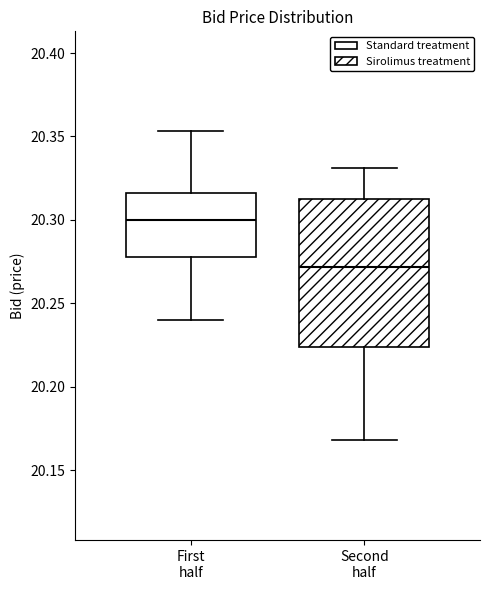

Where does the upper whisker of the box for First half end on the y-axis? The values are not printed on the chart, so give them approximately, as read against the axis.

20.355